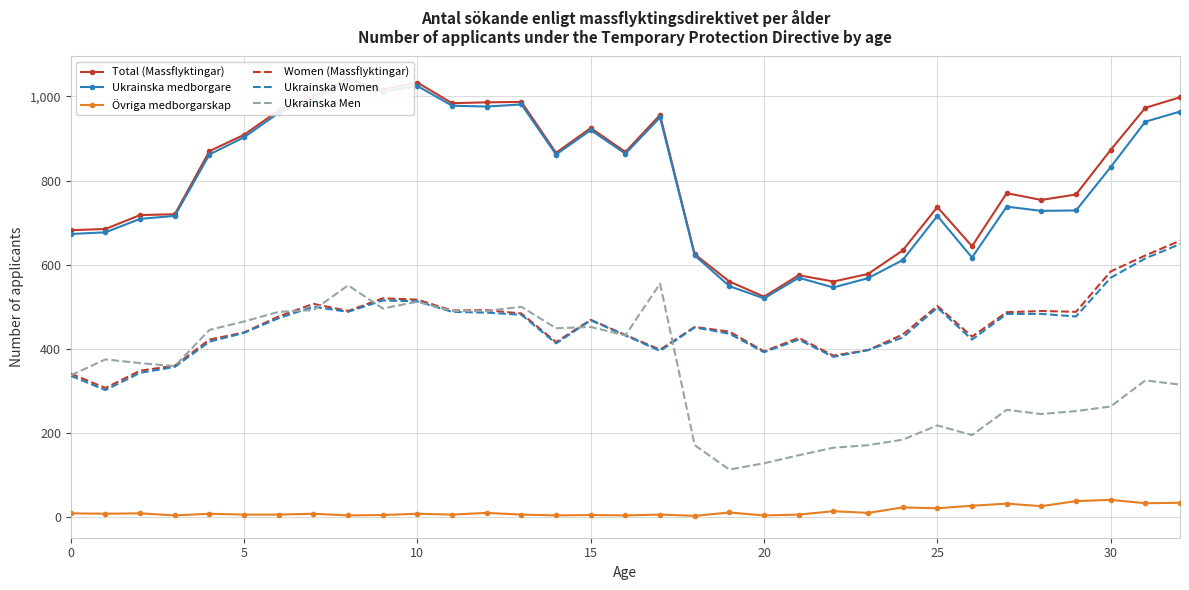

The value of Ukrainska Men at 10 is 647. True or false?

False